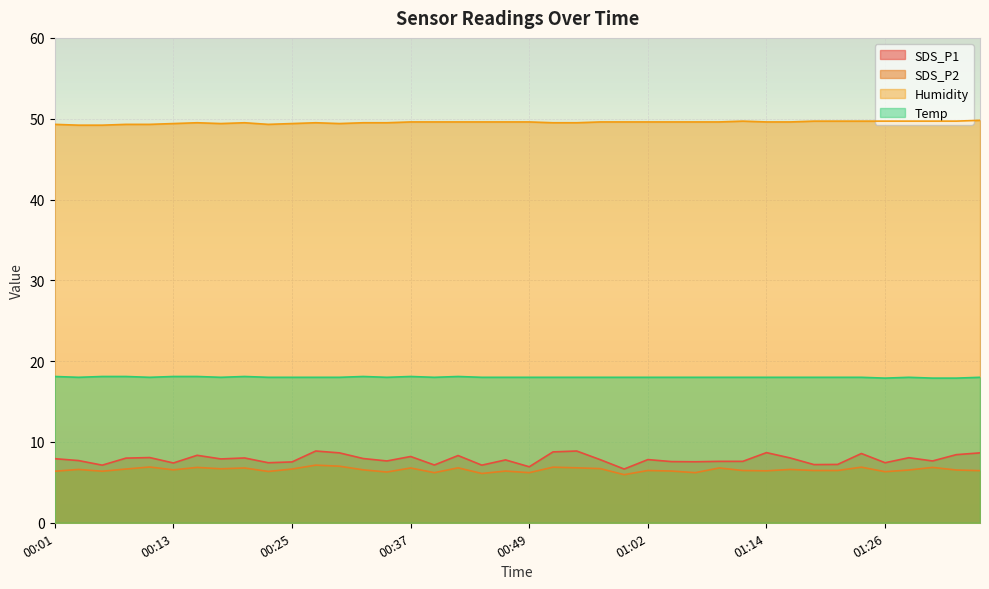

What position from the left is 00:01?

1